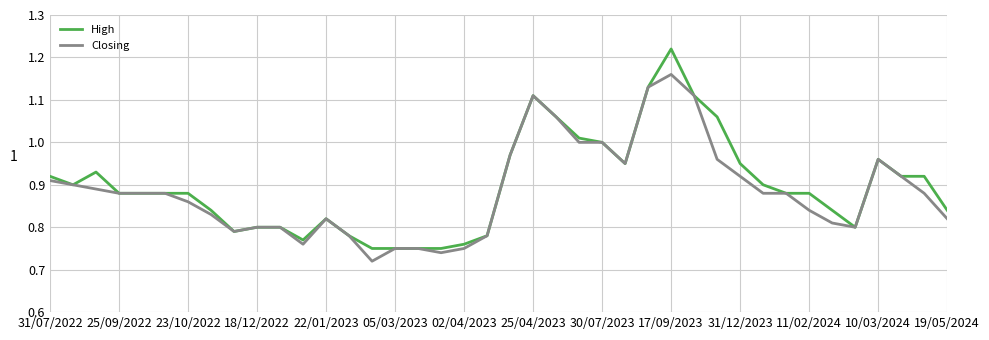

List the series in order of their peak value, highest first.

High, Closing